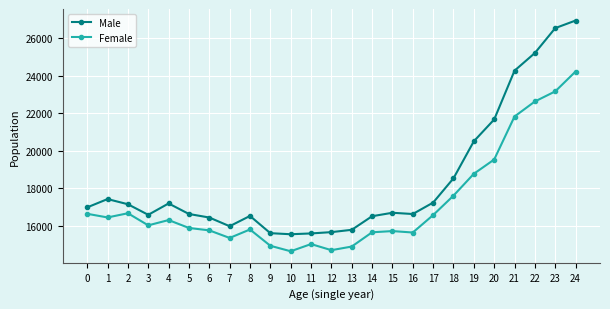

At which category is the sum across all series the highest?

24